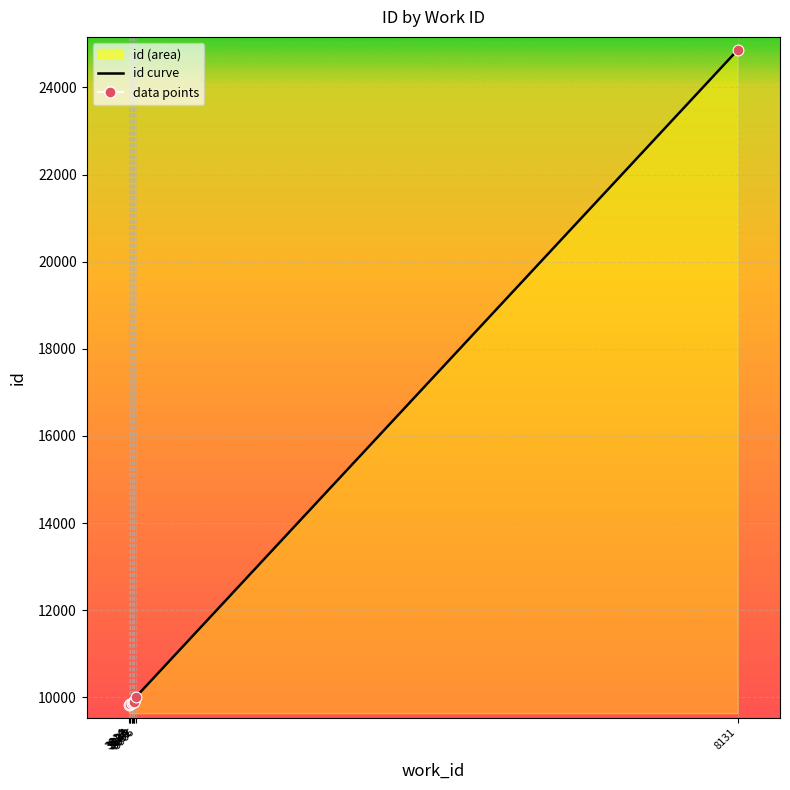

Is the value of id curve at 3843 greater than the value of data points at 3834?

Yes